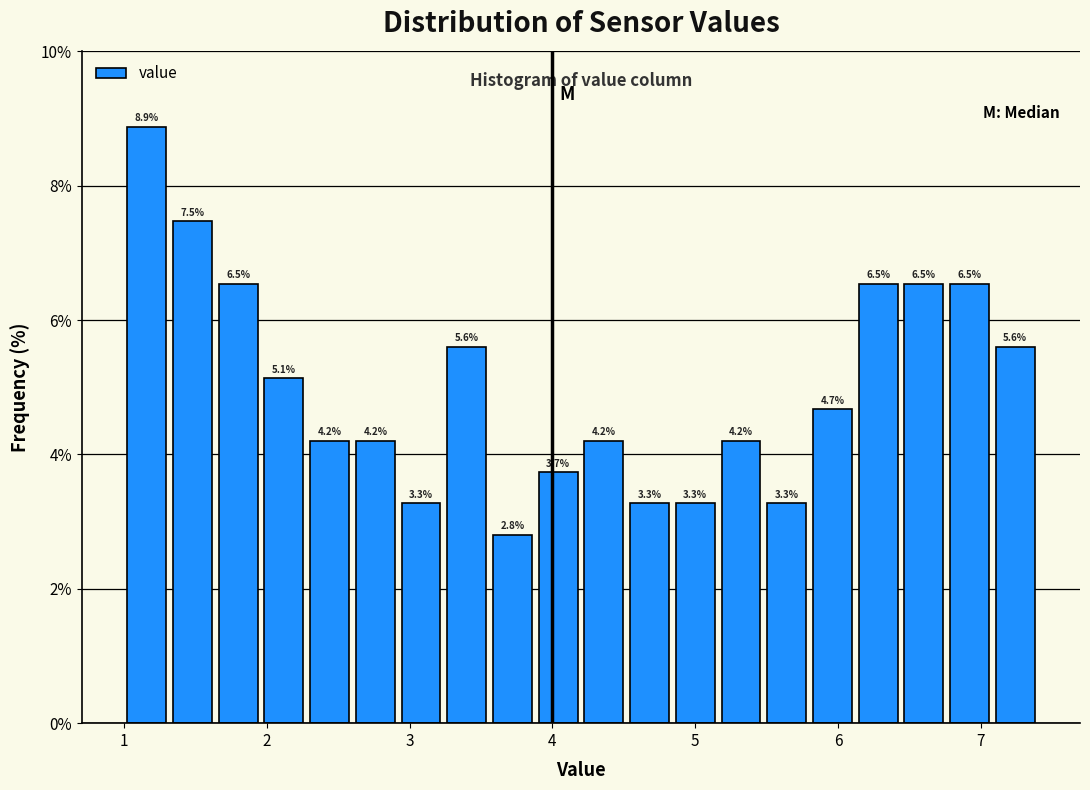

Read against the x-axis, roughly where is the centre of the tallest bar?

1.2